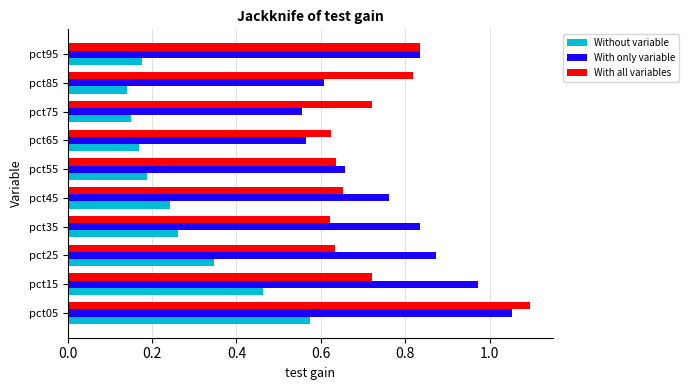

Which category has the highest value across all series?

pct05